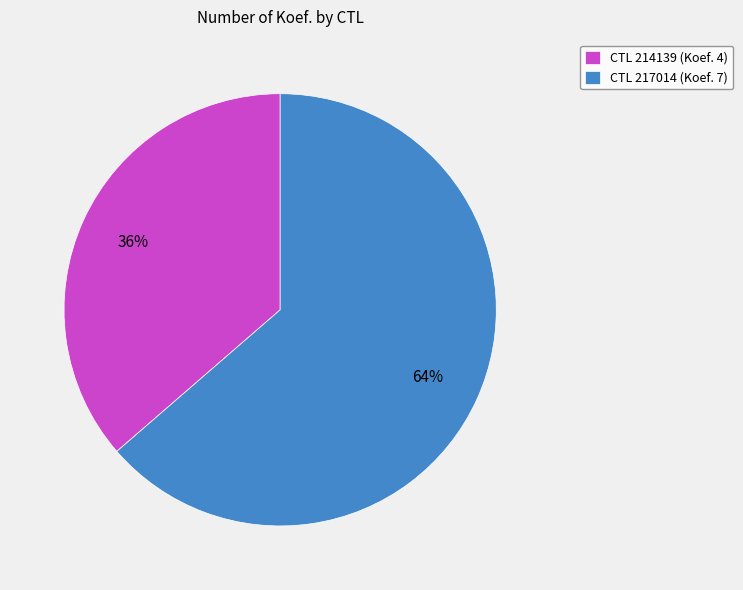

Is there any slice that represents more than half of the pie?

Yes